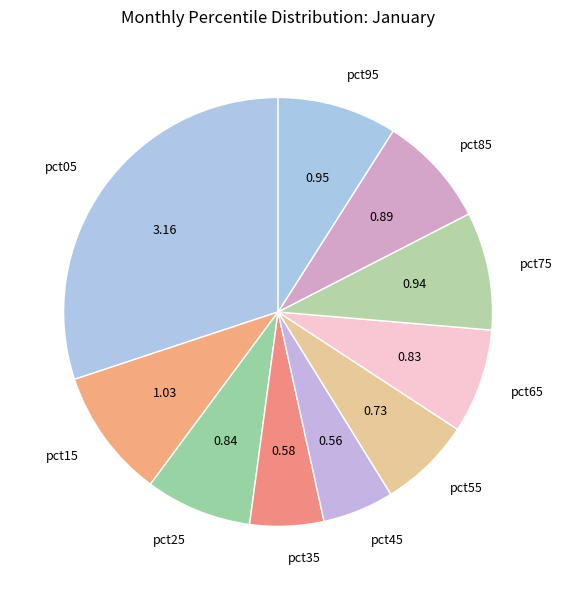

Count the number of slices in the pie.

10